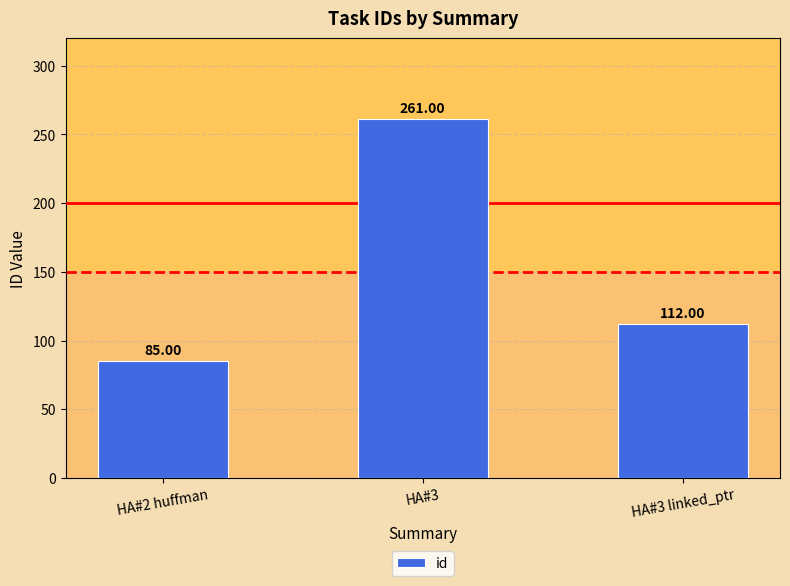

Reading left to right, list all the values displayed in this chart.

85	261	112